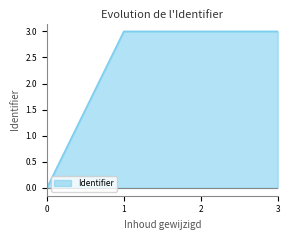

True or false: Identifier has a value of -1.3 at 0.

False